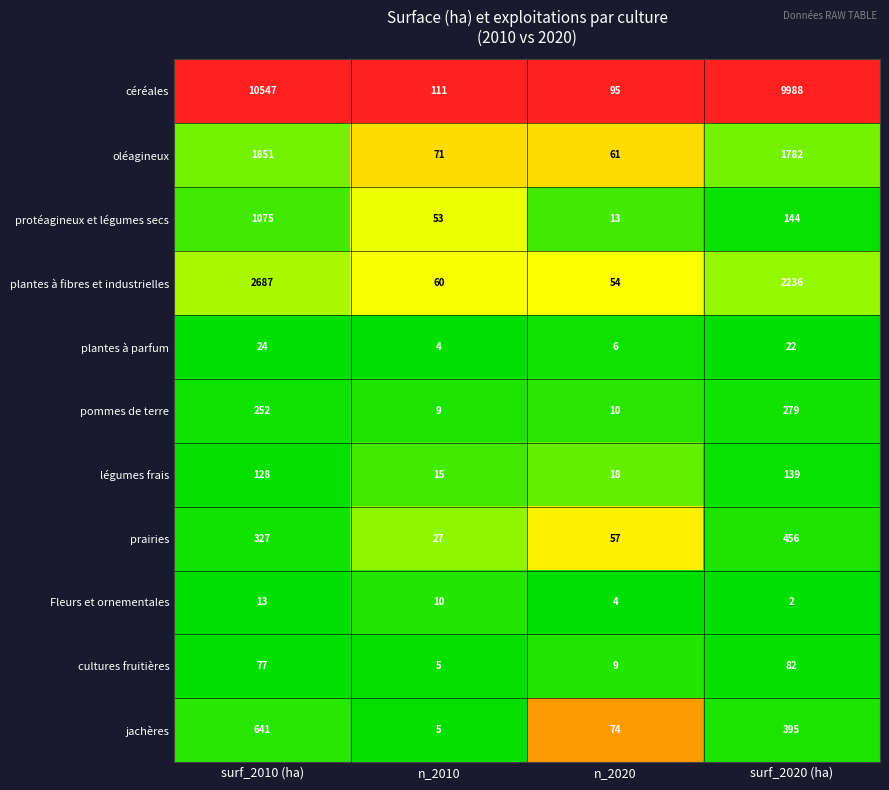

Is the value of pommes de terre at n_2010 greater than the value of légumes frais at n_2020?

No